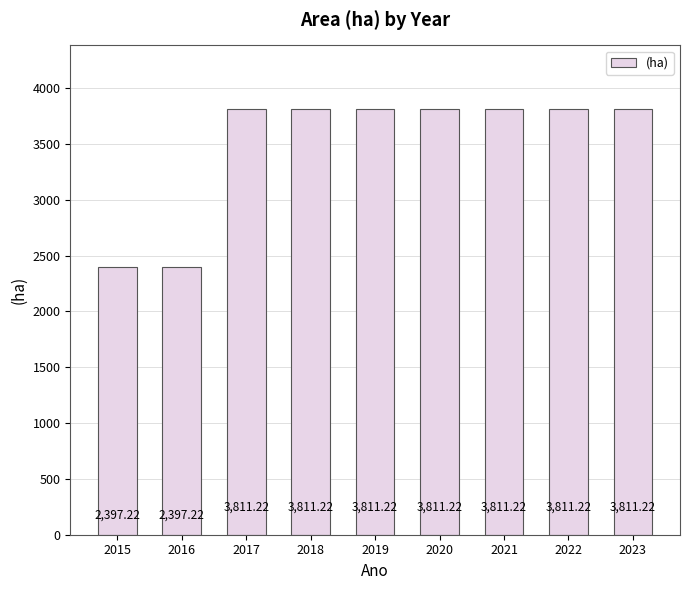

How many bars are there in total?

9